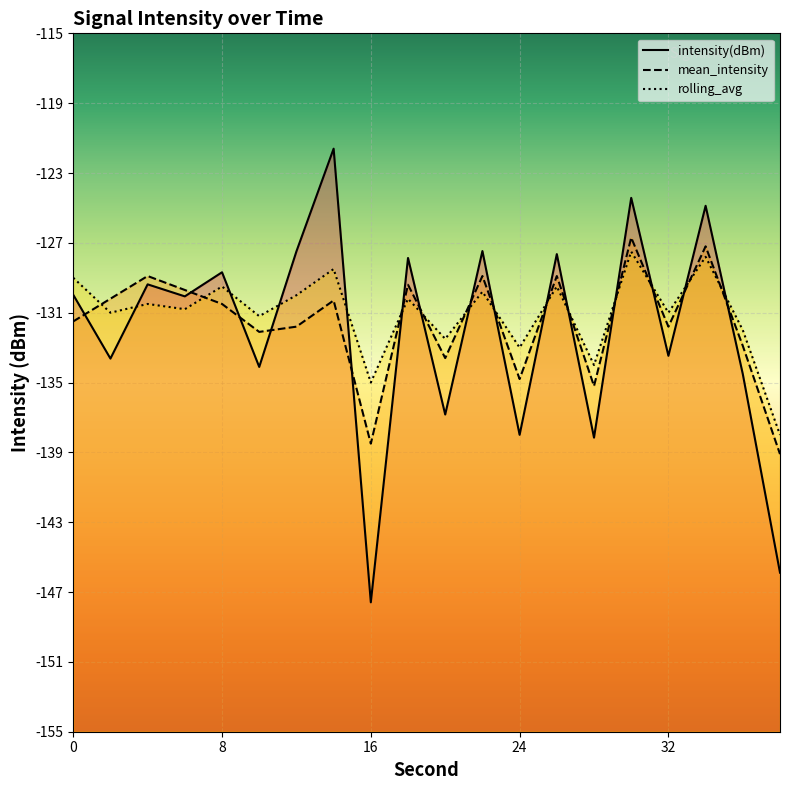

Which category has the lowest value across all series?

16